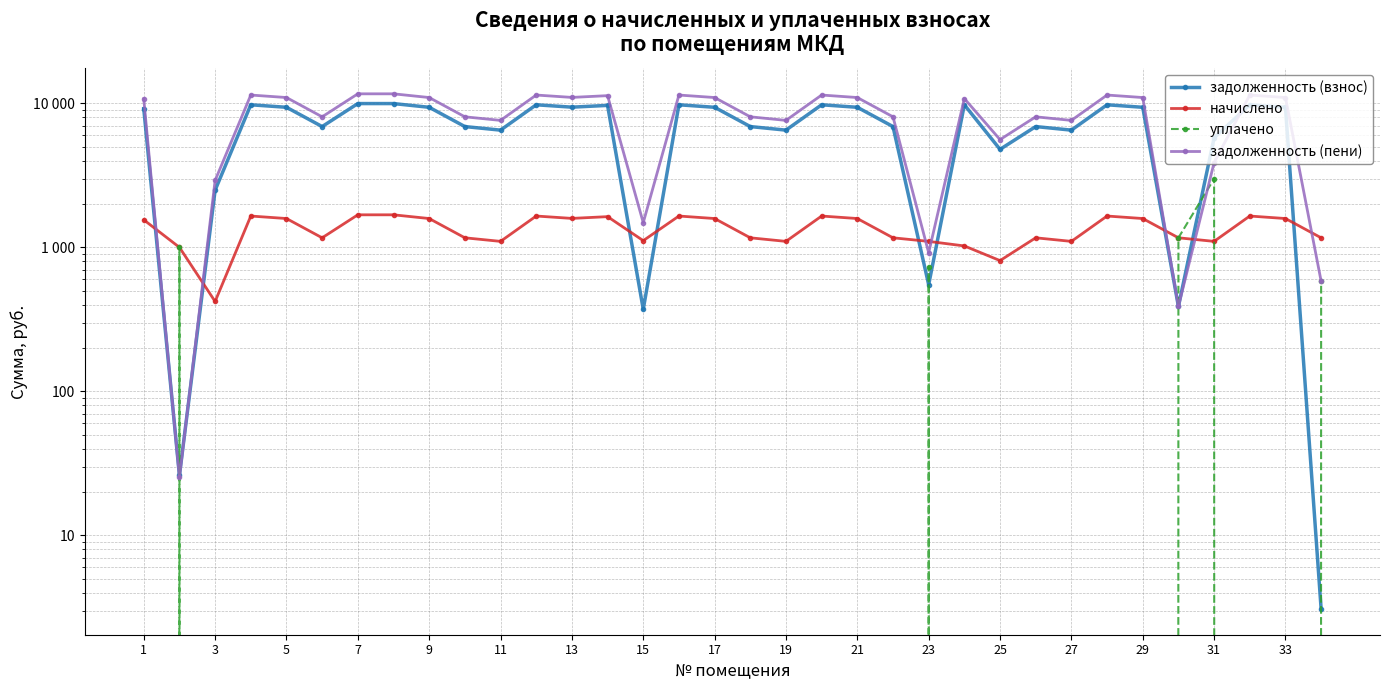

Between 31 and 33, which series saw the biggest shift?

задолженность (пени)